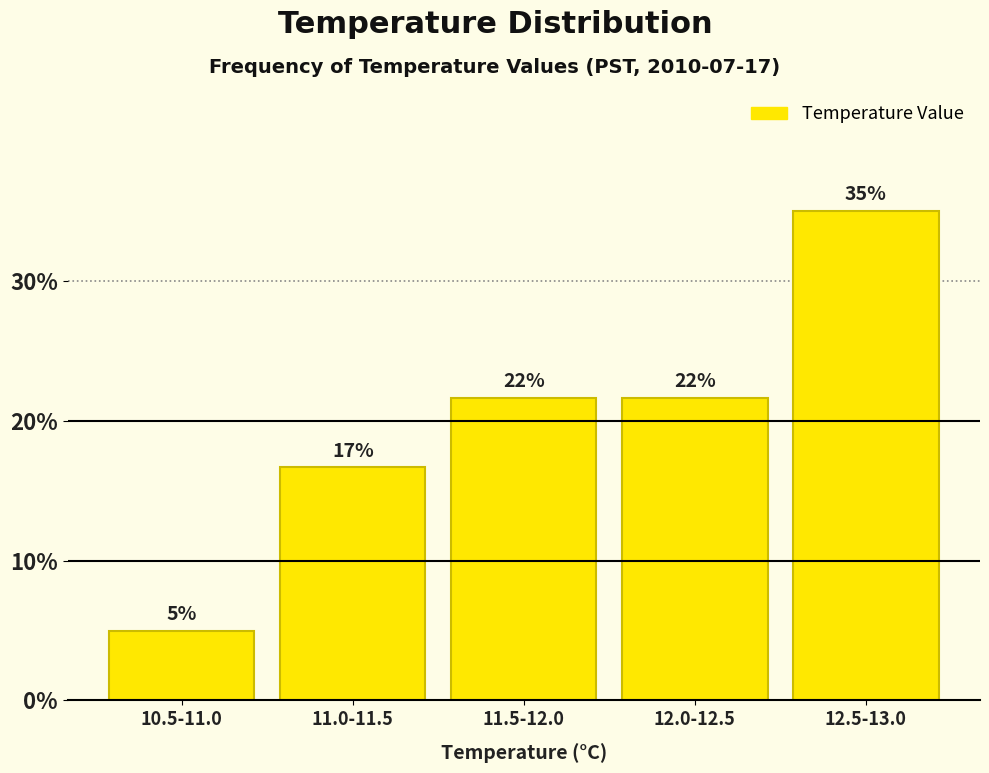

How many bars are there in total?

5